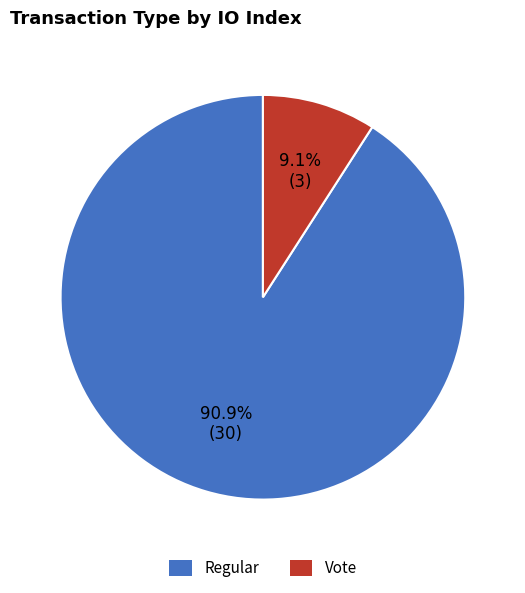

Is there any slice that represents more than half of the pie?

Yes